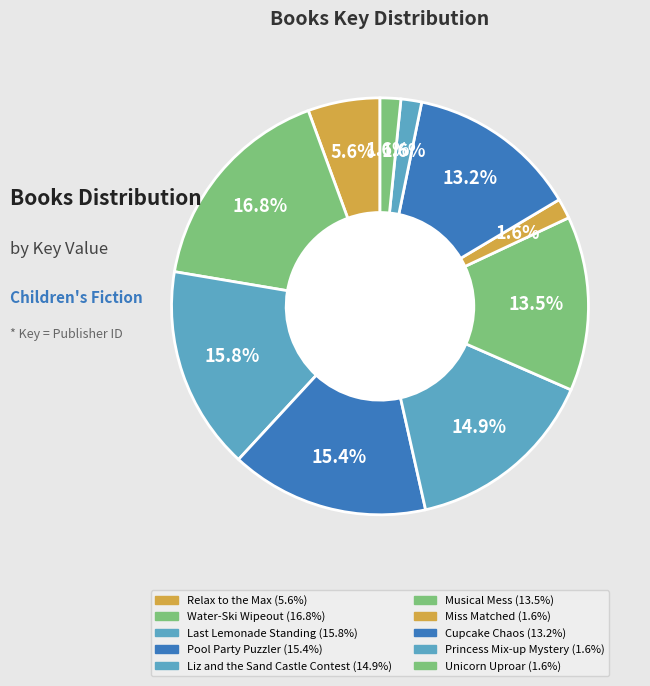

How many slices are in this pie chart?

10